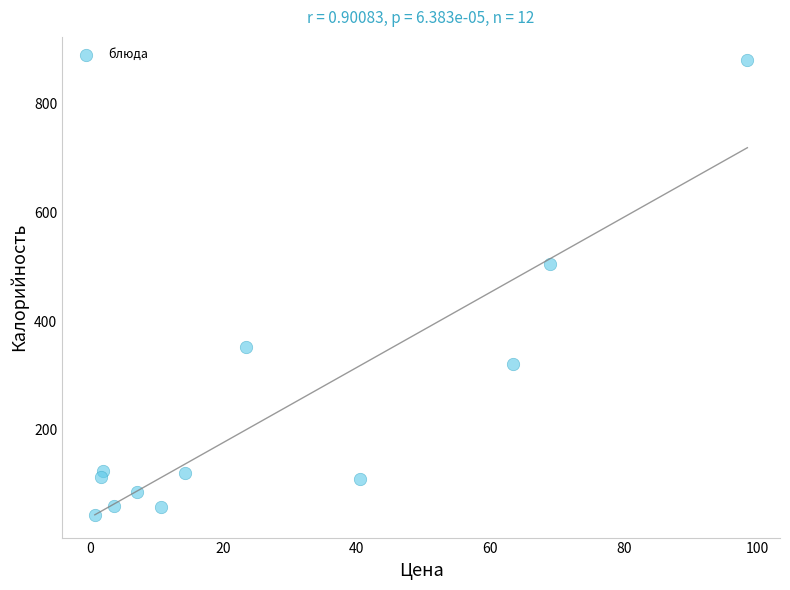

What is the average X value?

27.9